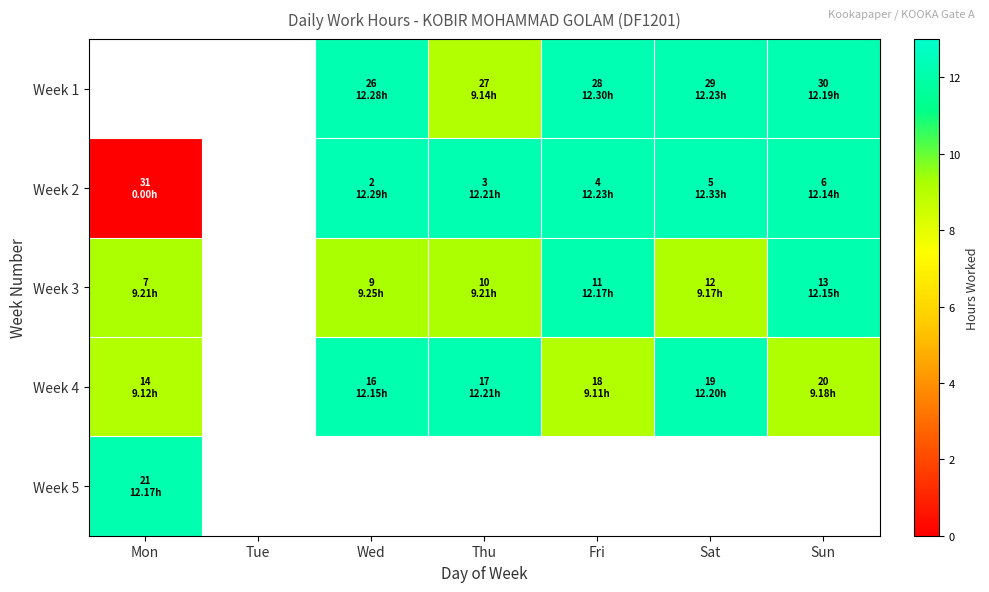

Which category has the highest value across all series?

Sat